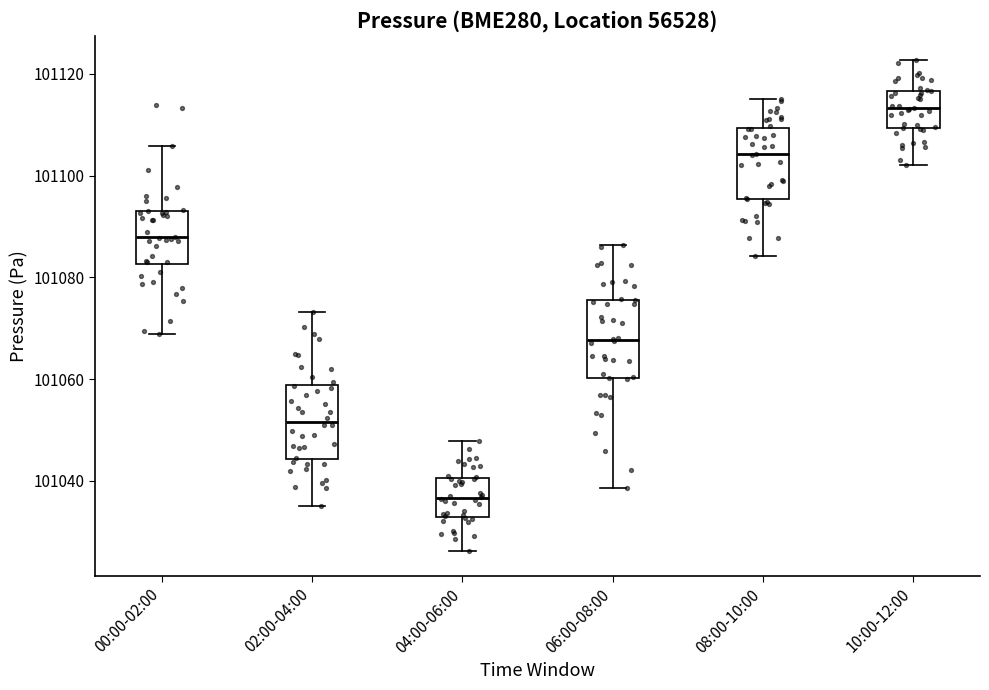

Reading left to right, transcribe this box plot: for each box, give where its median line is, the range the box spans, and where its two whiskers end, as read against the y-axis. The values are not printed on the chart, so give them approximately, as read against the axis.

00:00-02:00: median 101088, box 101082 to 101092, whiskers 101068 to 101106
02:00-04:00: median 101052, box 101044 to 101058, whiskers 101036 to 101074
04:00-06:00: median 101036, box 101032 to 101040, whiskers 101026 to 101048
06:00-08:00: median 101068, box 101060 to 101076, whiskers 101038 to 101086
08:00-10:00: median 101104, box 101096 to 101110, whiskers 101084 to 101116
10:00-12:00: median 101114, box 101110 to 101116, whiskers 101102 to 101122